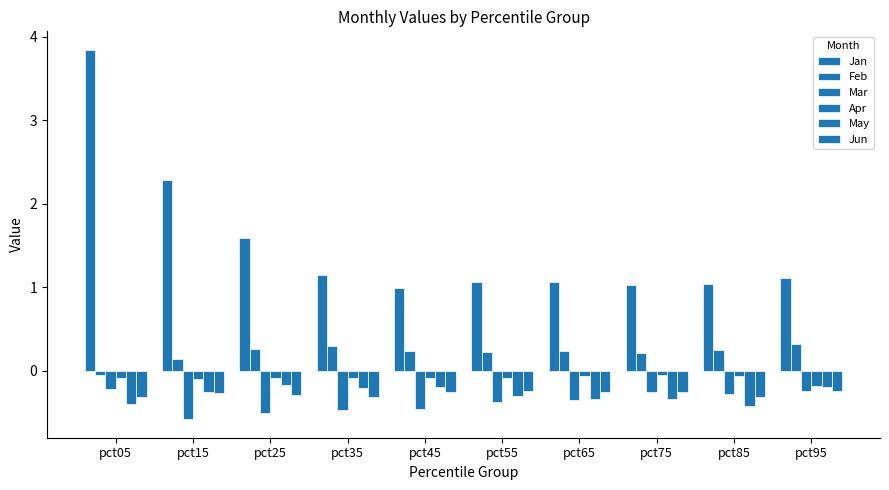

How many values in the Feb series exceed 0?

9